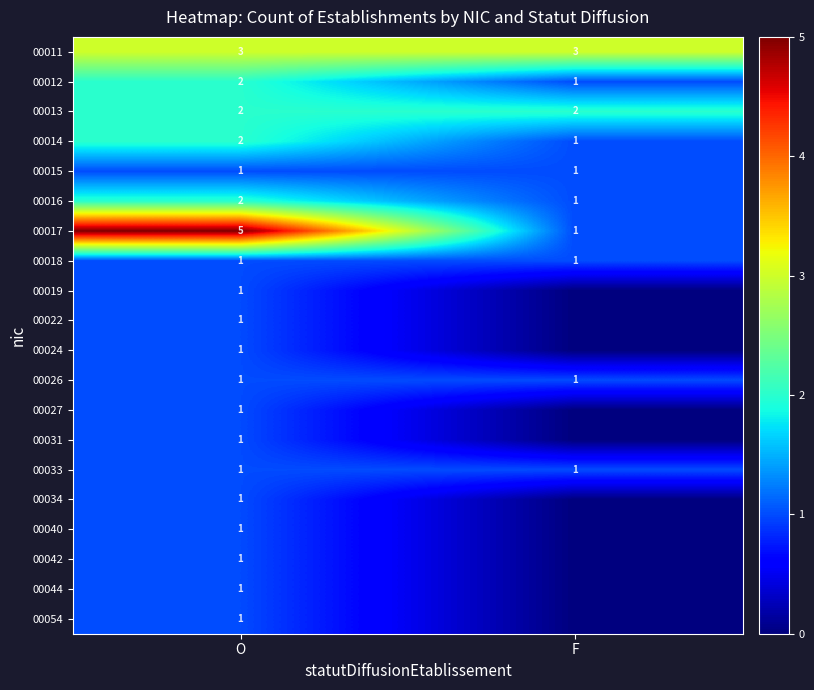

What is the spread (max minus min) of values at O?

4